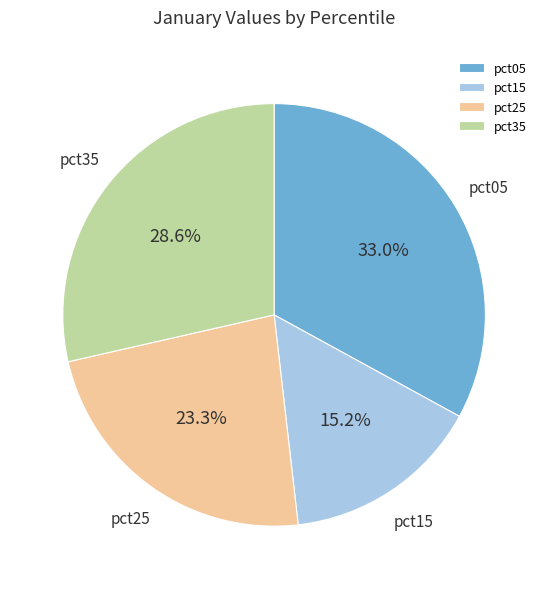

What is the ratio of the value at pct05 to the value at pct35?

1.2